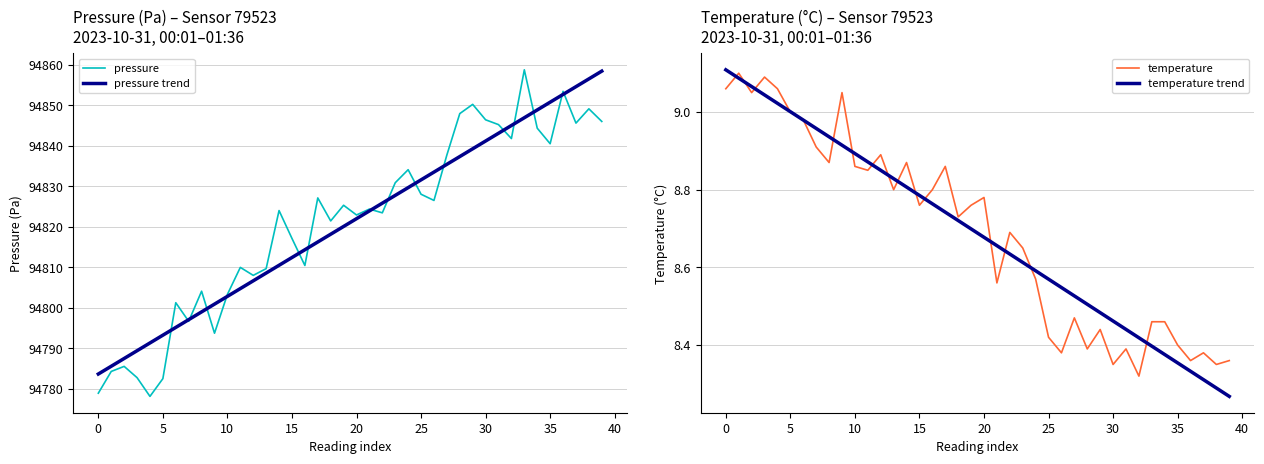

What is the maximum value for pressure?

94858.7